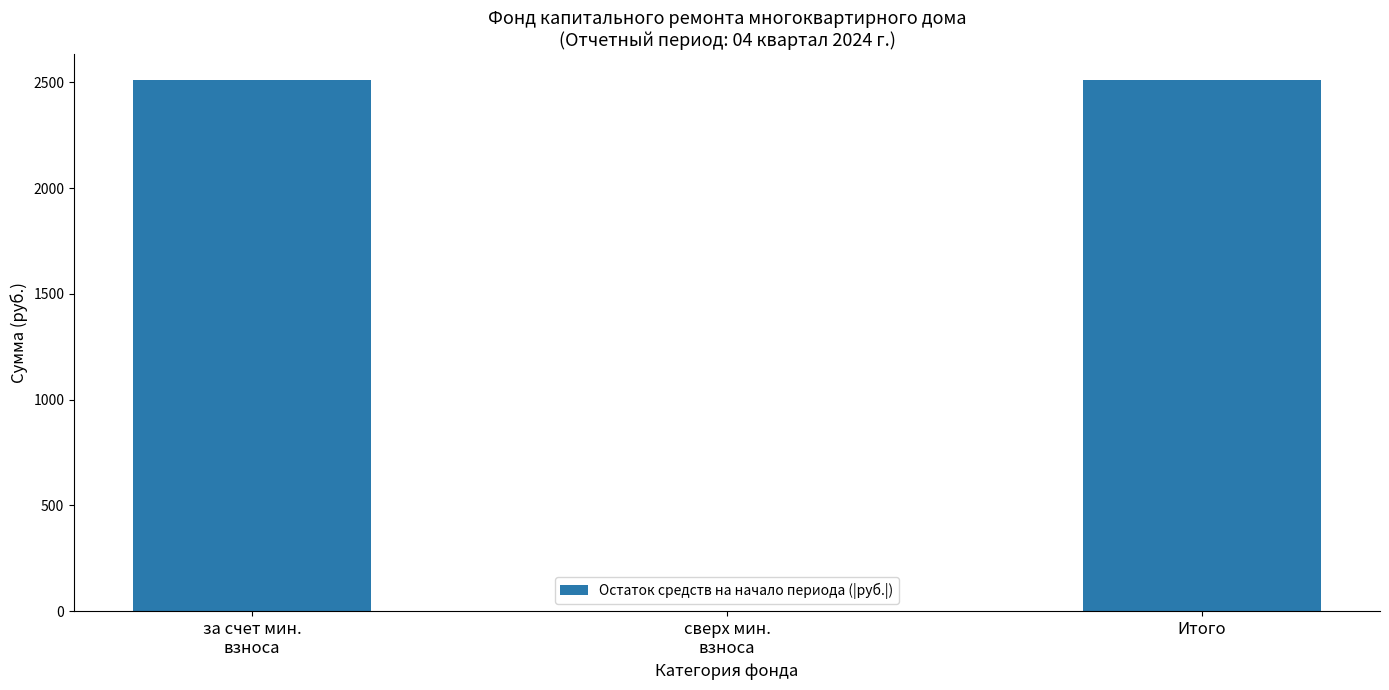

What is the sum of all values?

5017.9